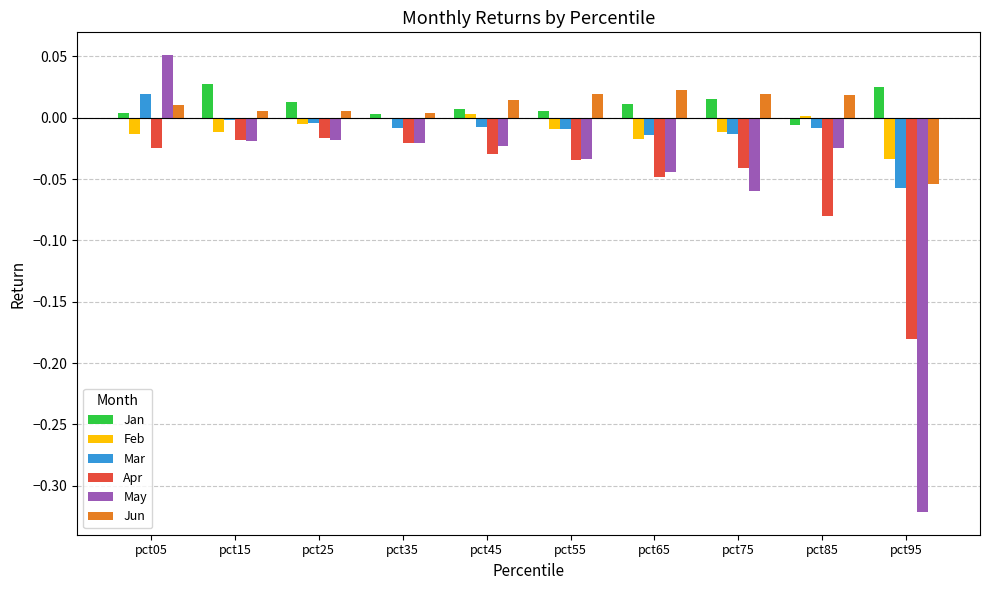

Which series changed the most between pct05 and pct85?

May